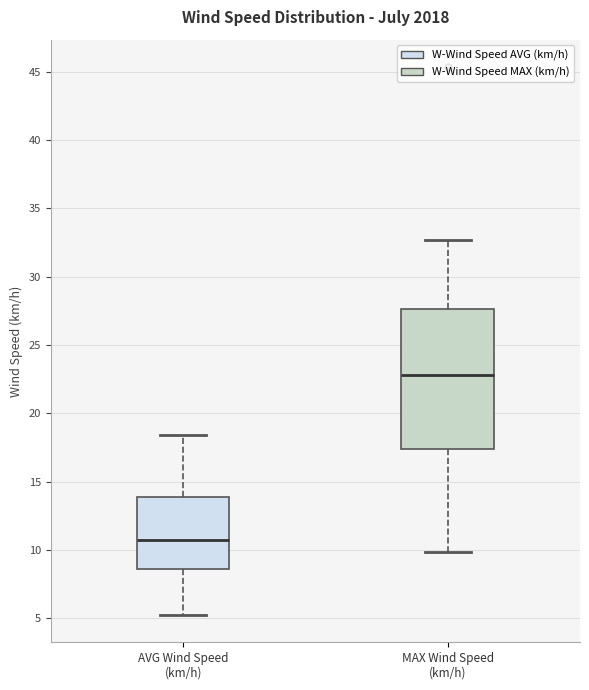

Which box has the lowest median line?

AVG Wind Speed (km/h)